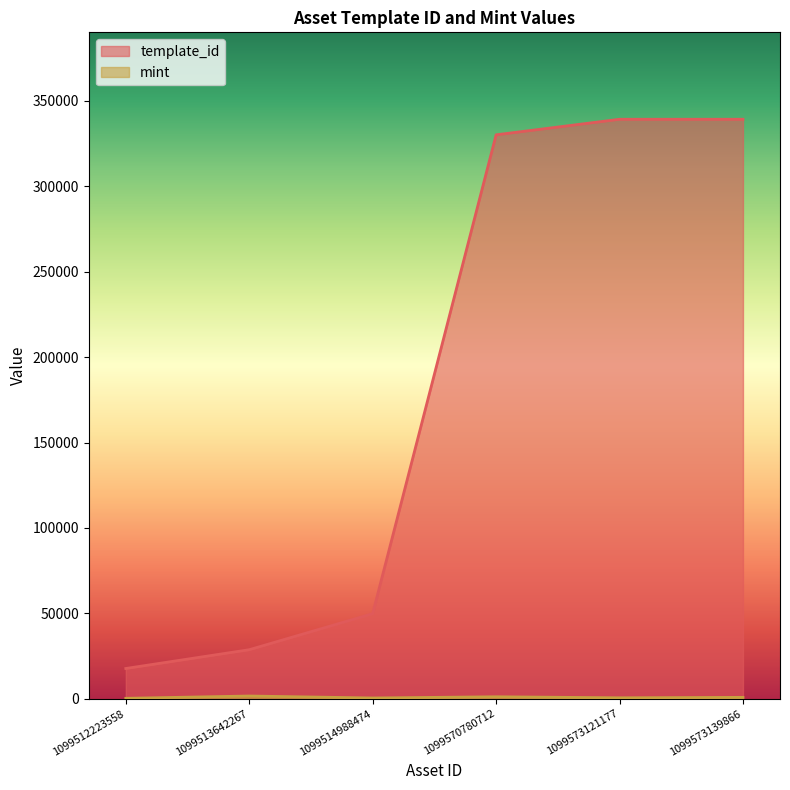

Is the value of mint at 1099573139866 greater than the value of template_id at 1099512223558?

No